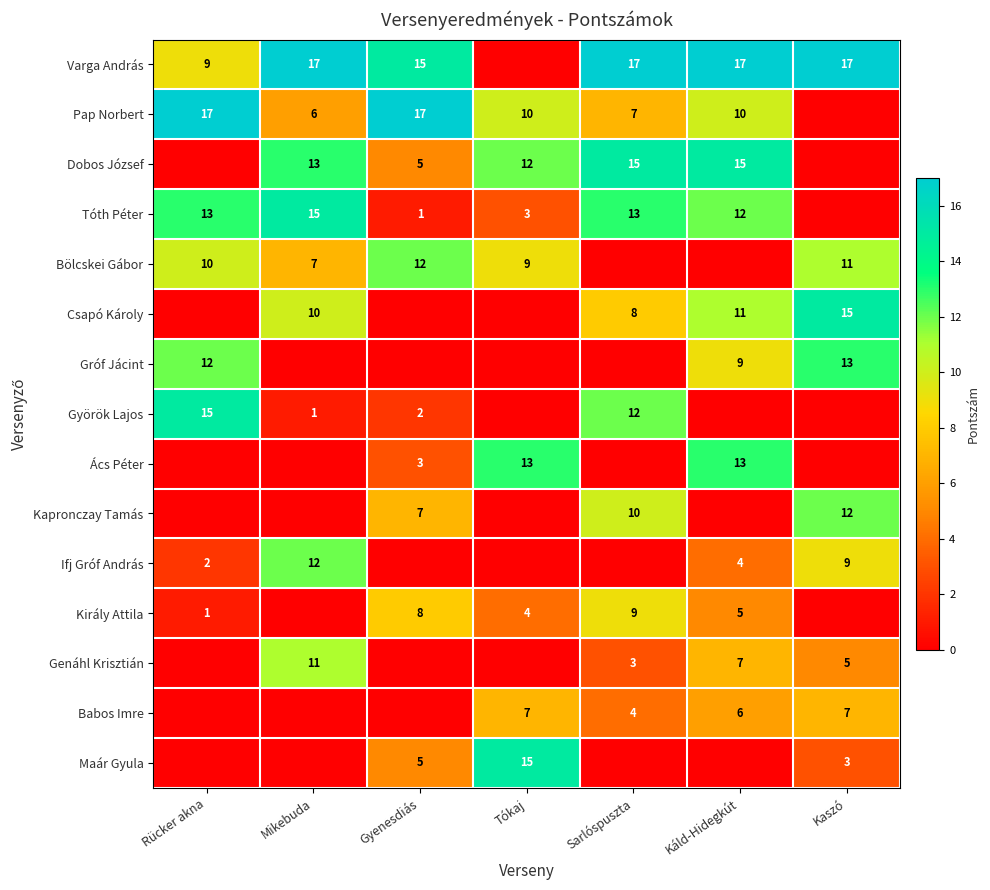

Count the number of data series in this chart.

15